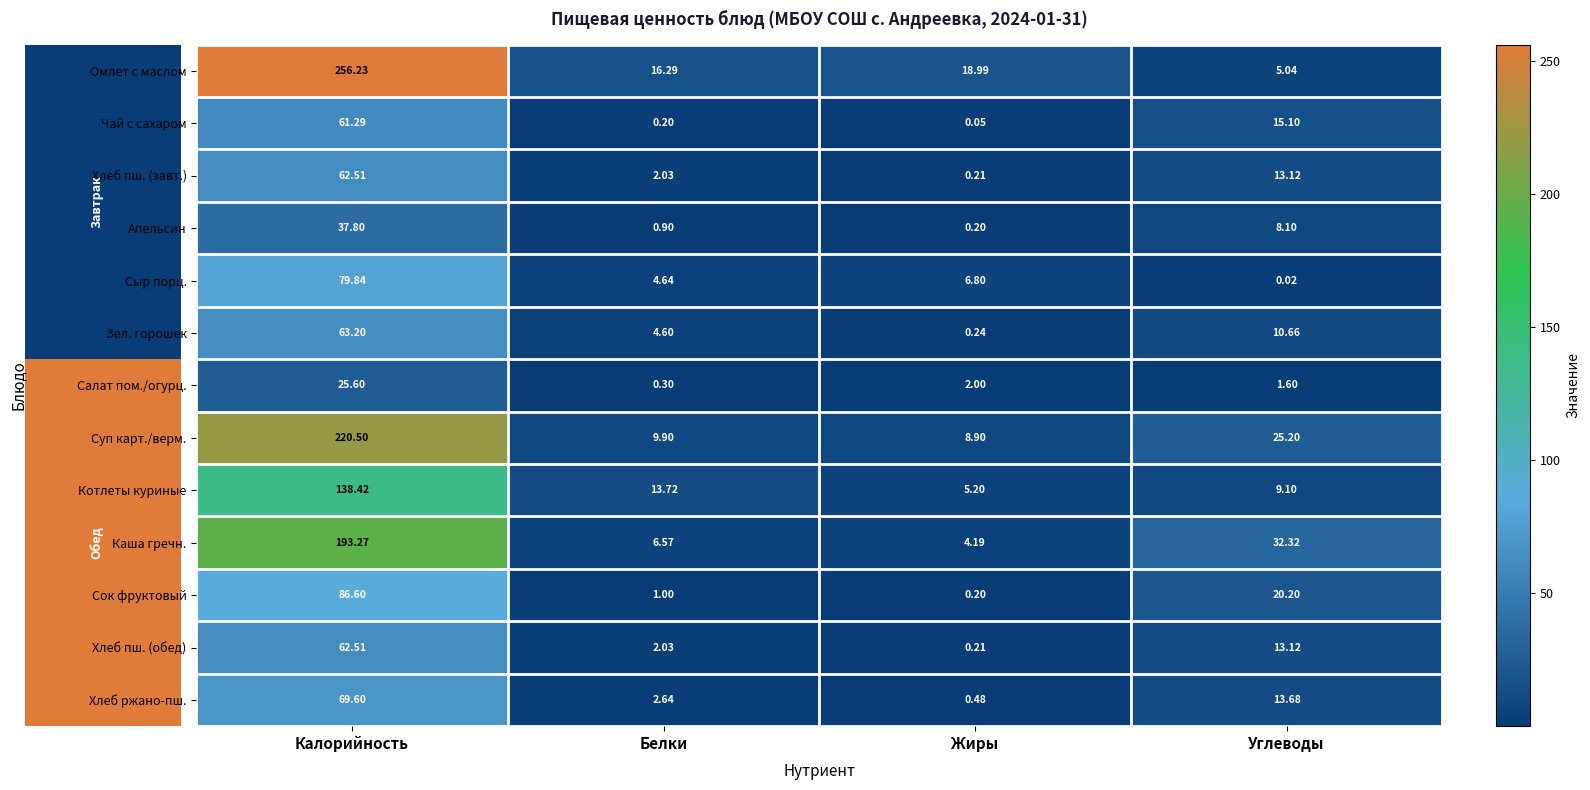

Rank the categories by Зел. горошек value from highest to lowest.

Калорийность, Углеводы, Белки, Жиры